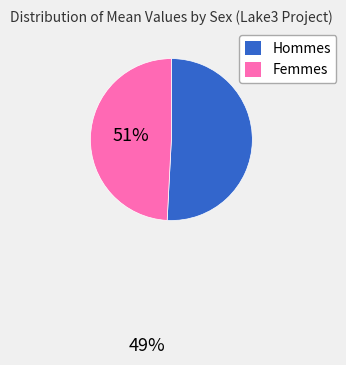

Which slice represents more than half of the pie?

Hommes